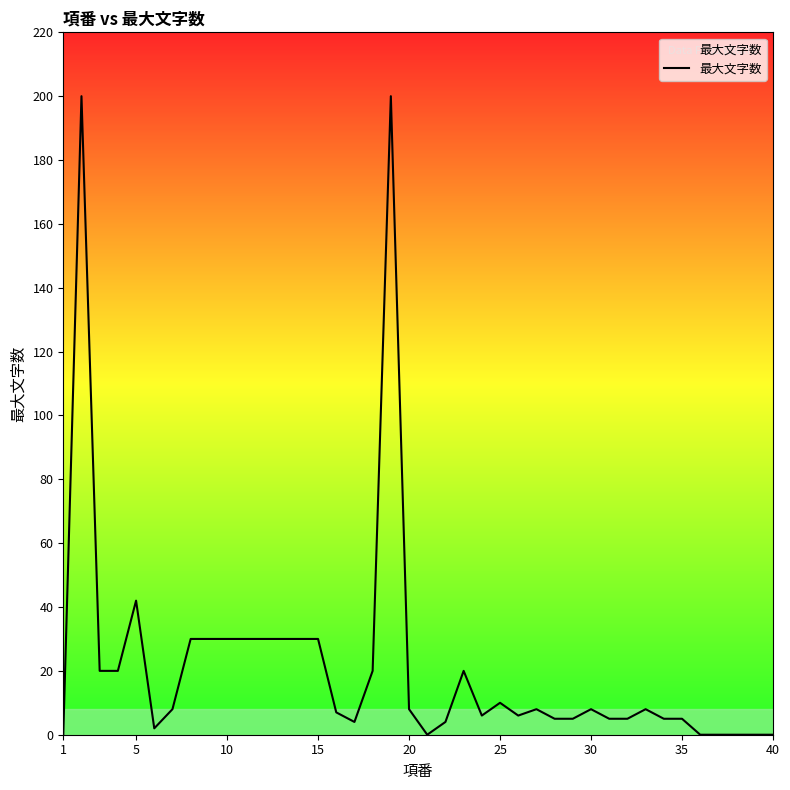

What is the maximum value shown in the chart?

200